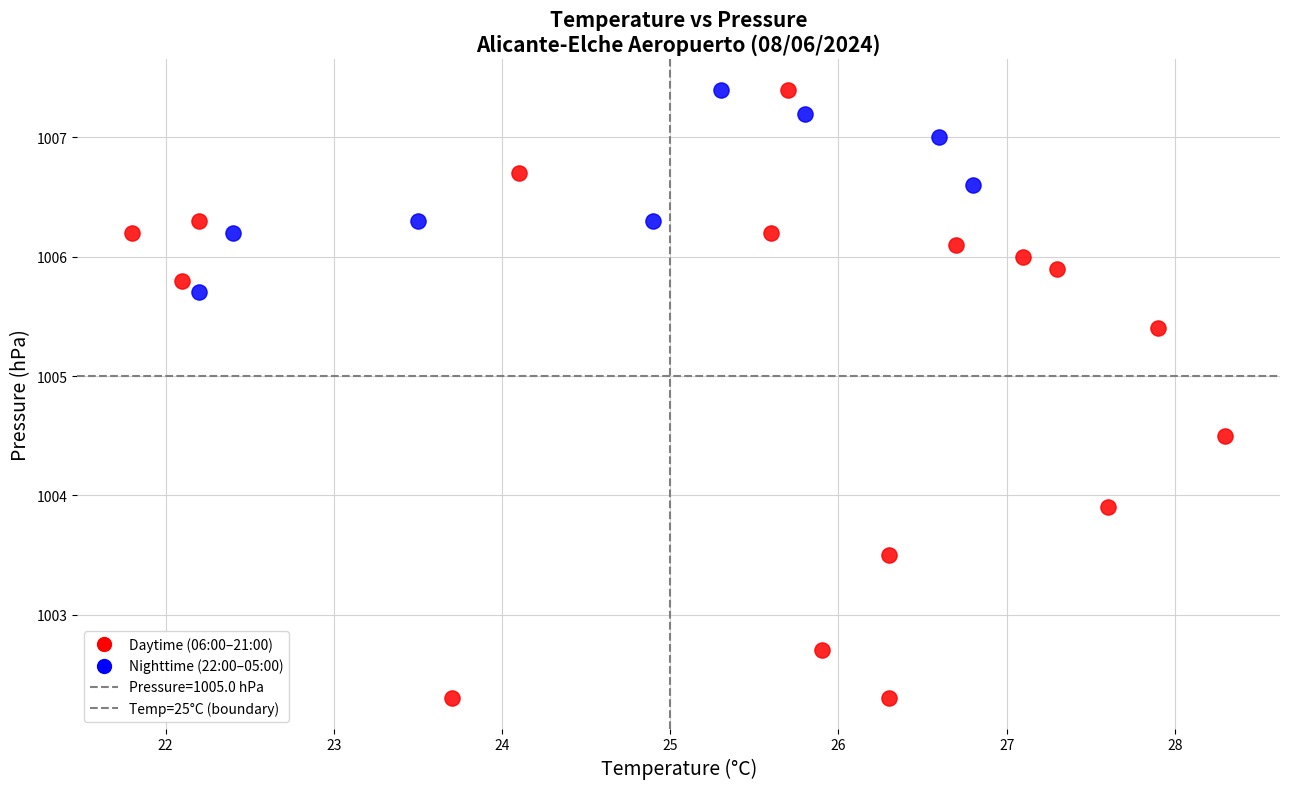

Which series contains the lowest Y value?

Daytime (06:00–21:00)